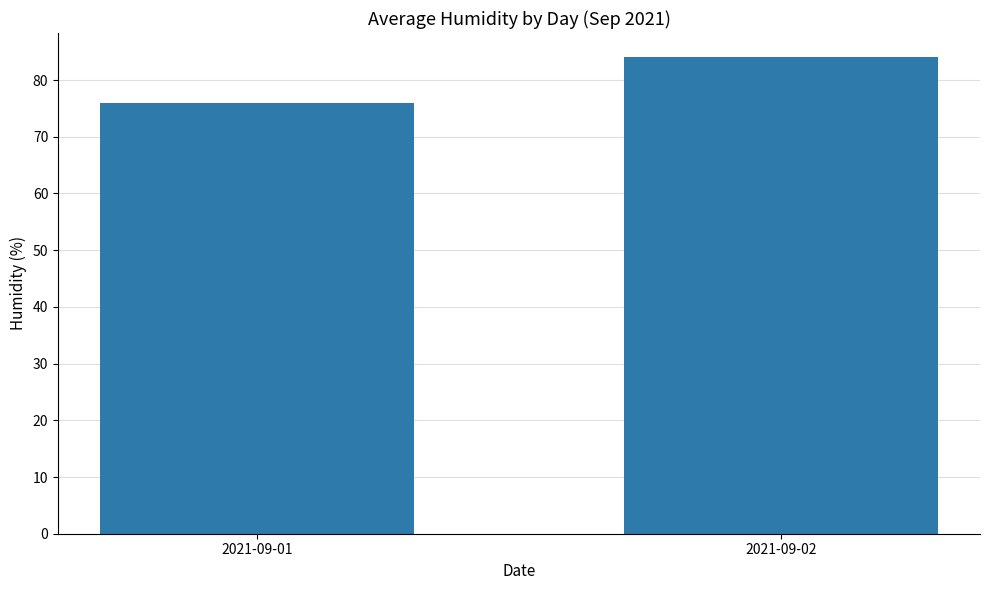

What is the sum of all values?

160.1